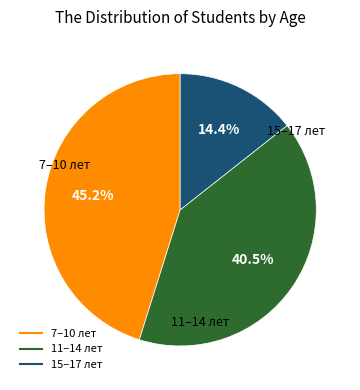

Does any single category account for the majority?

No